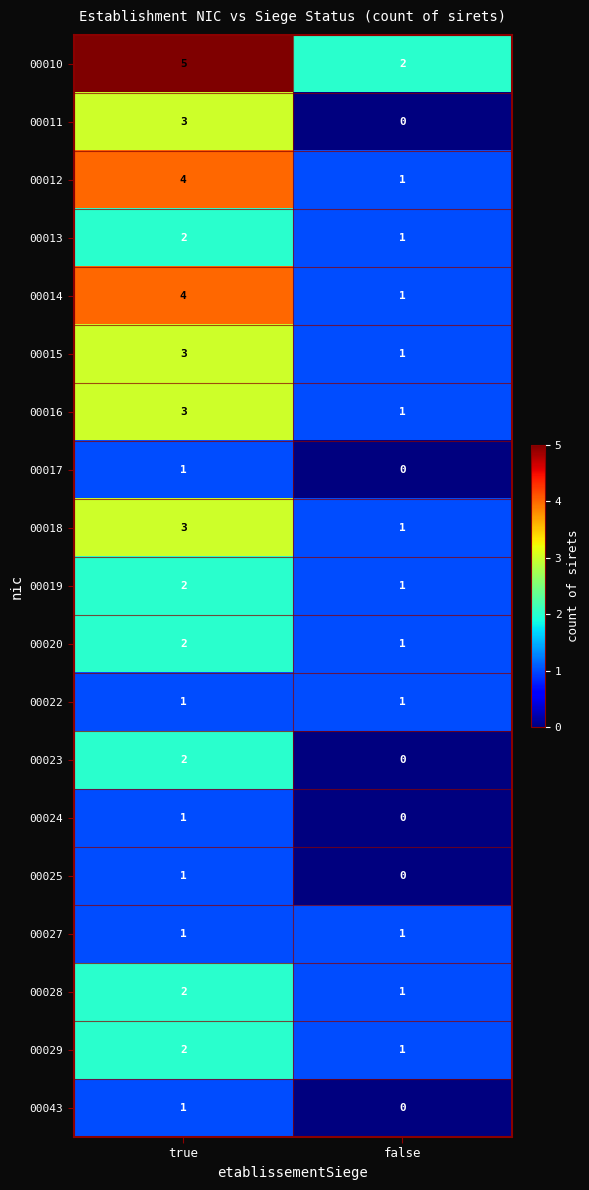

What is the spread (max minus min) of values at true?

4